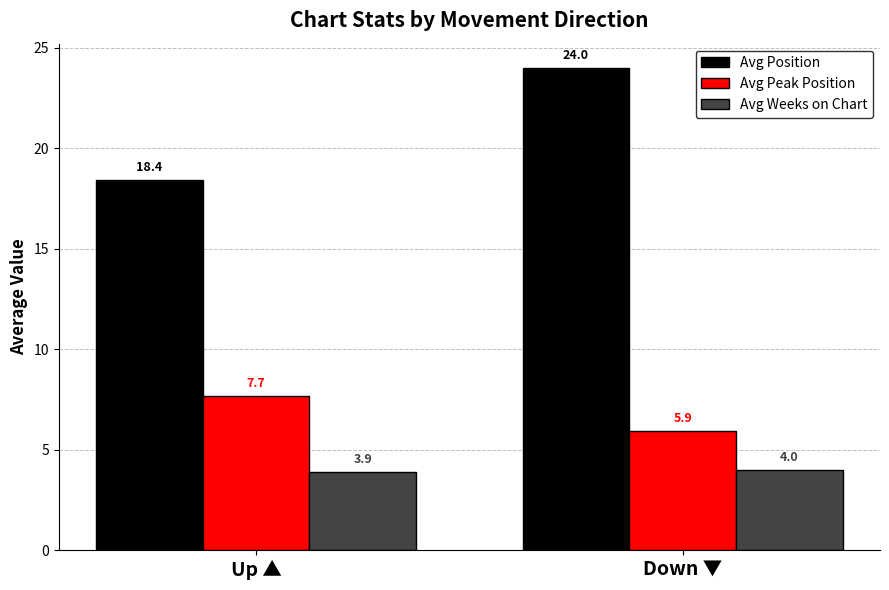

Which series changed the most between Up ▲ and Down ▼?

Avg Position